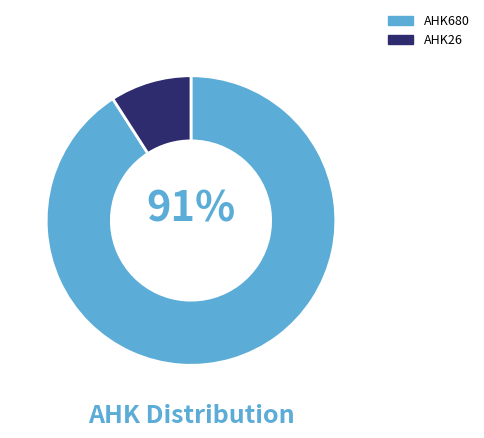

Does AHK26 account for over 50% of the chart?

No